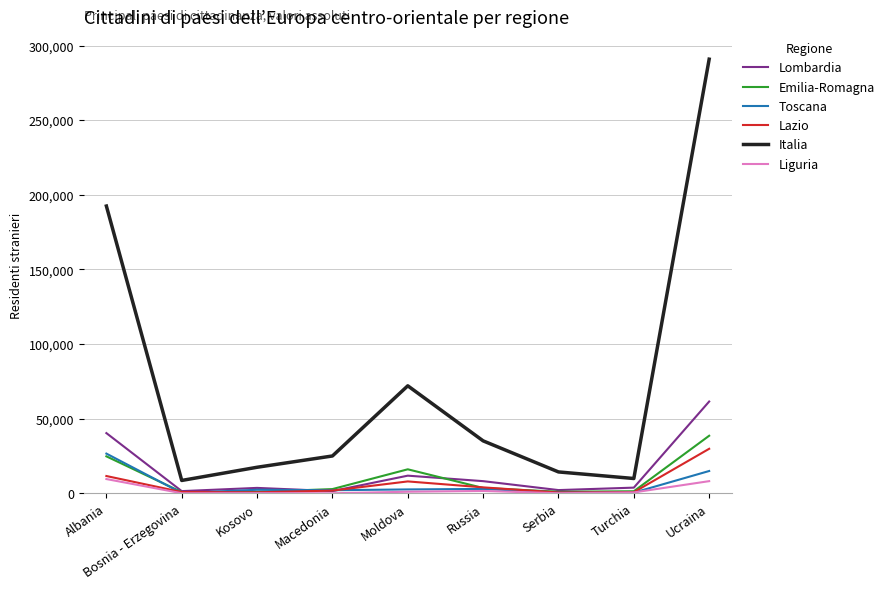

Does the chart have visible grid lines?

Yes